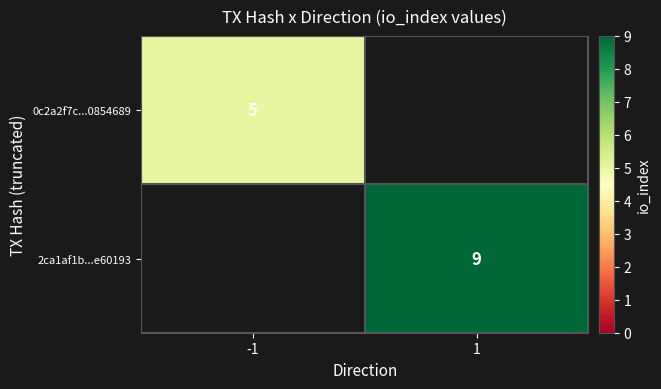

How many series are shown in this chart?

2